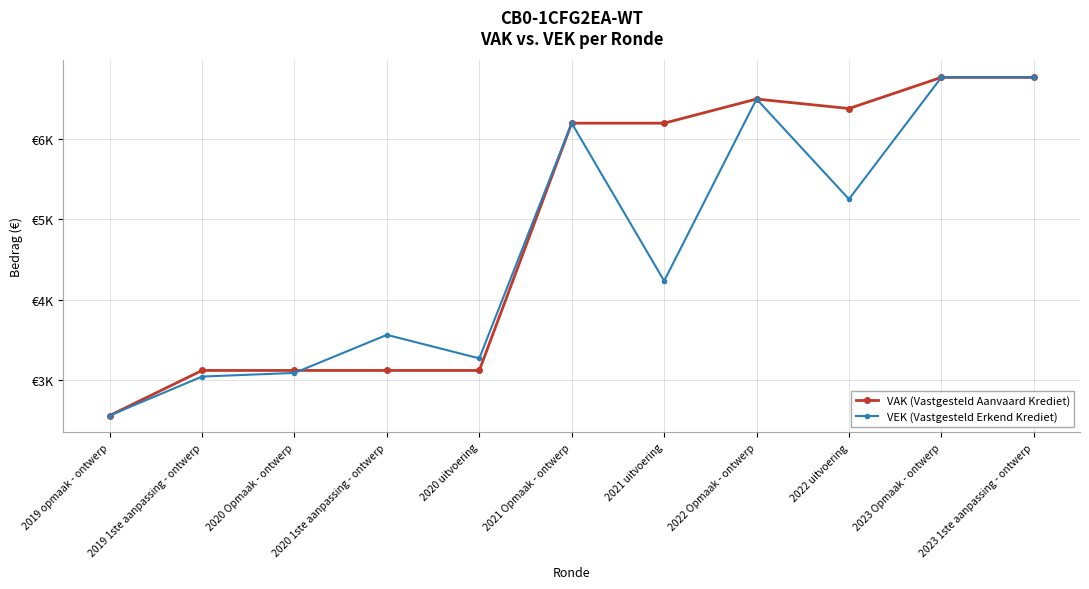

True or false: VAK (Vastgesteld Aanvaard Krediet) has a value of 2559 at 2019 opmaak - ontwerp.

True